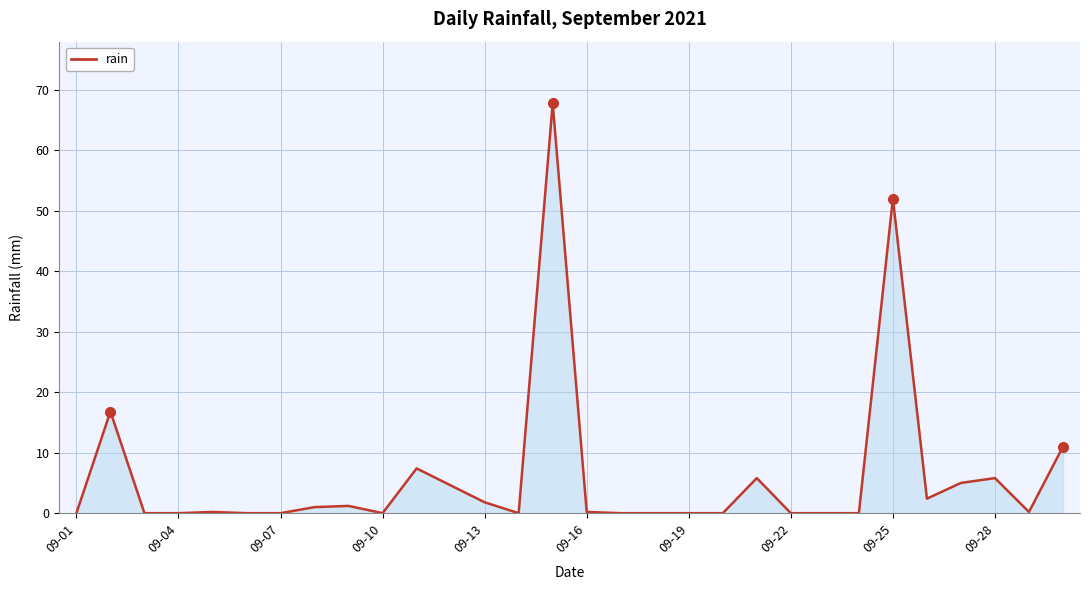

What is the difference between the maximum and minimum values?

67.8